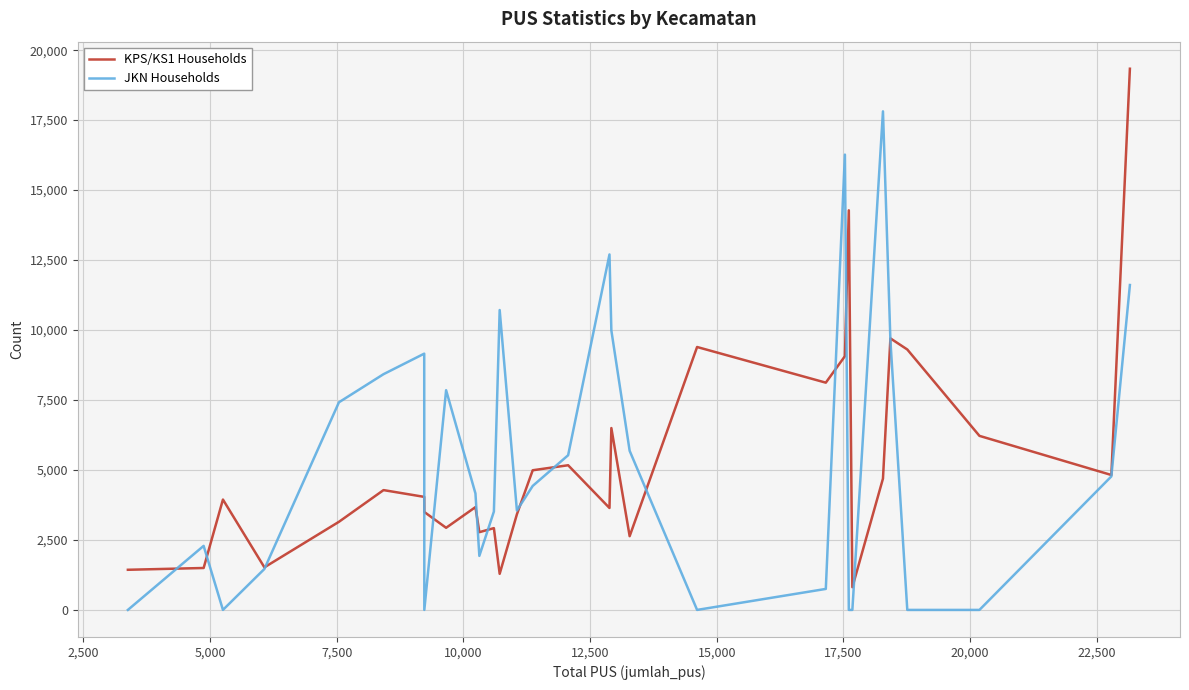

How many interior local peaks does the JKN Households series have?

7